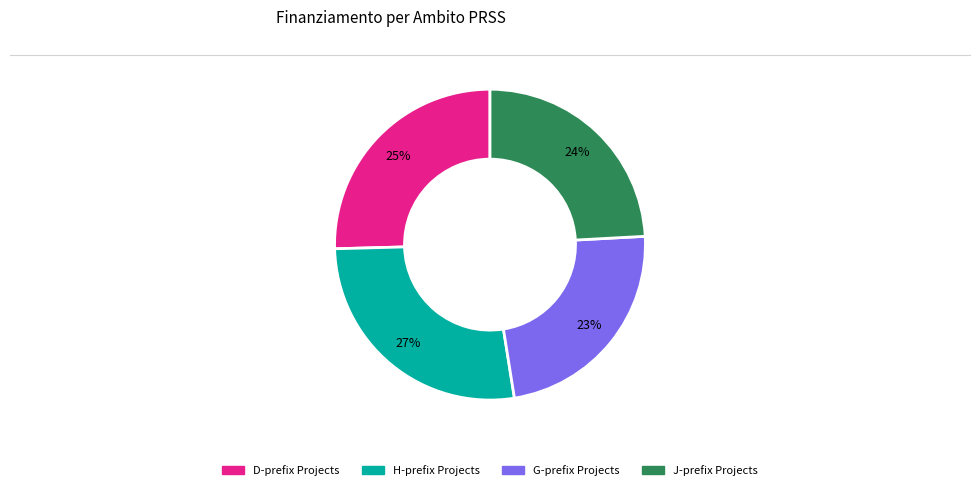

The G-prefix Projects slice represents 23% of the pie. True or false?

True